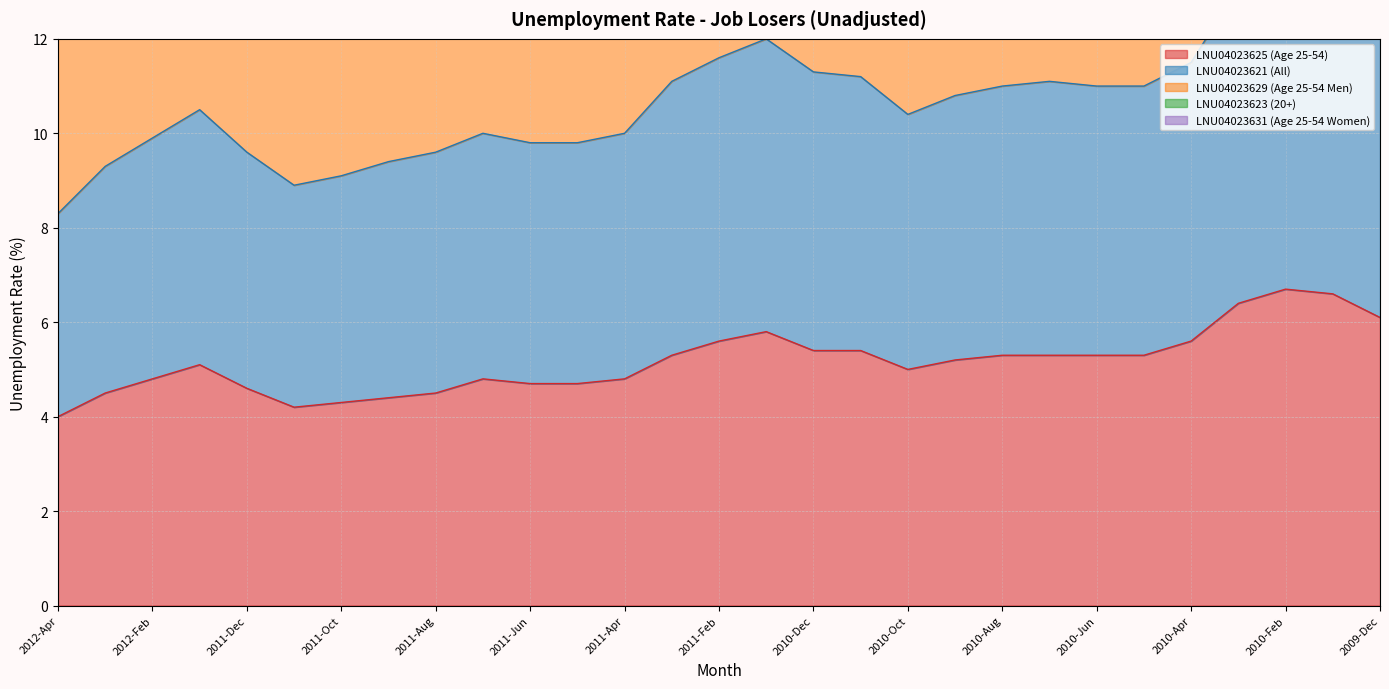

The LNU04023625 (Age 25-54) series shows 1.0 at 2011-Aug. True or false?

False